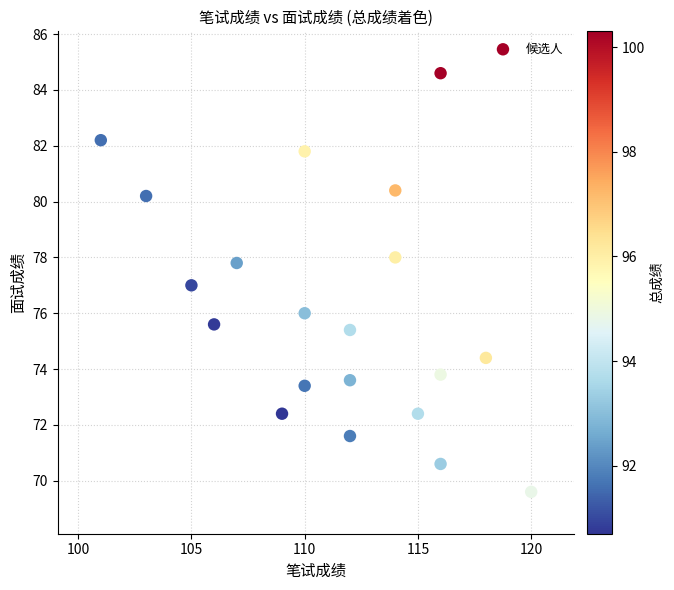

What is the range of X values (max minus min)?

19.0